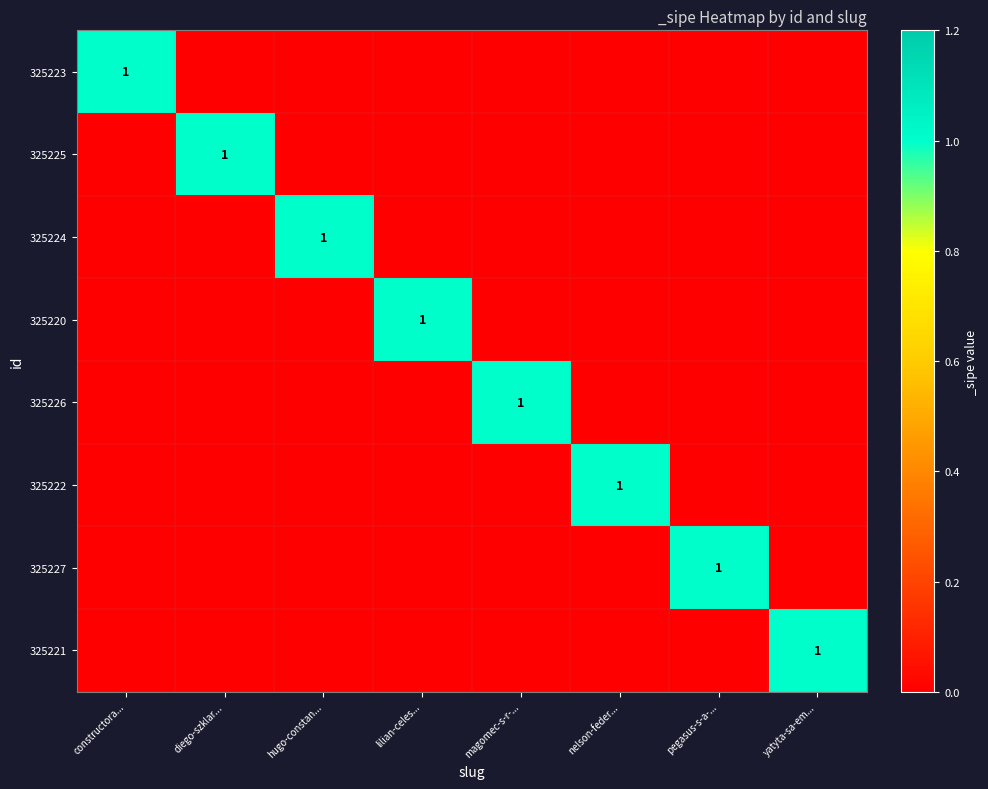

The 325221 series shows 1 at yatyta-sa-em.... True or false?

True